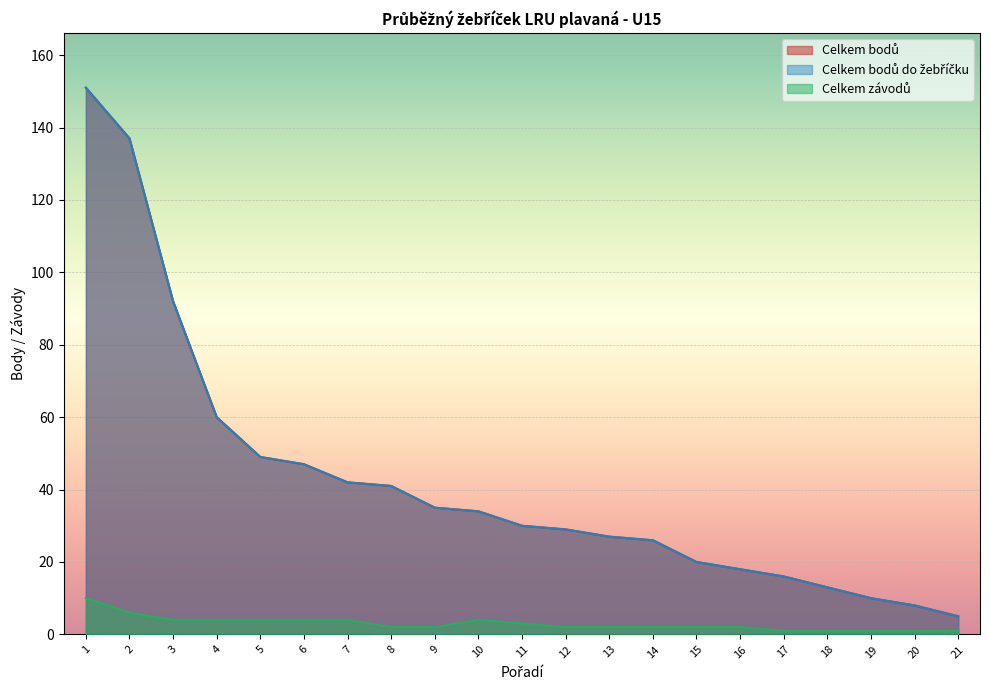

What is the value of the Celkem bodů do žebříčku point at the 2nd from the left?

137